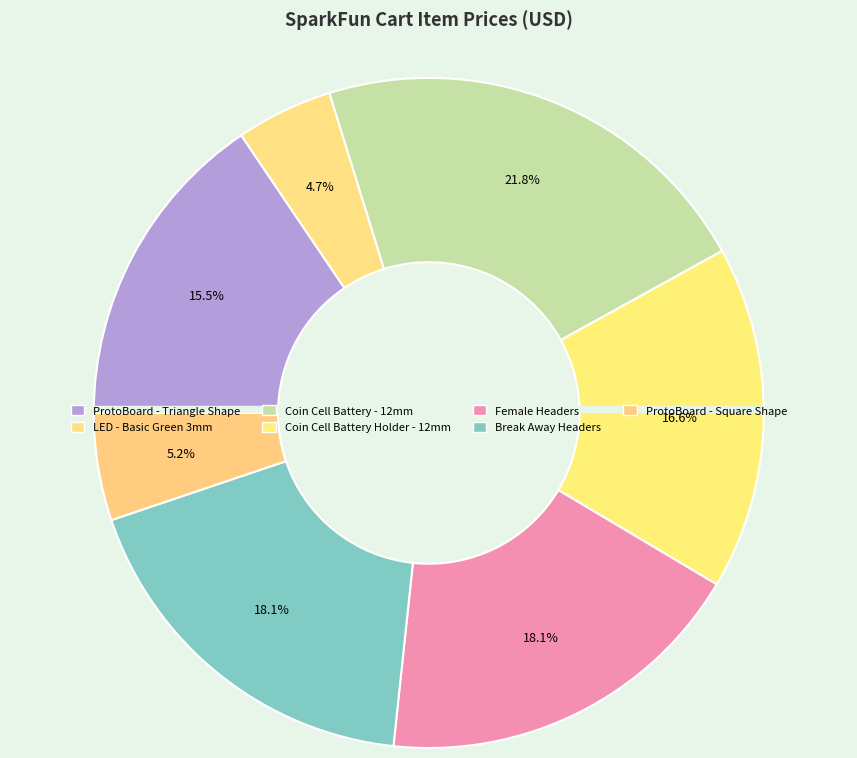

How many slices are in this pie chart?

7